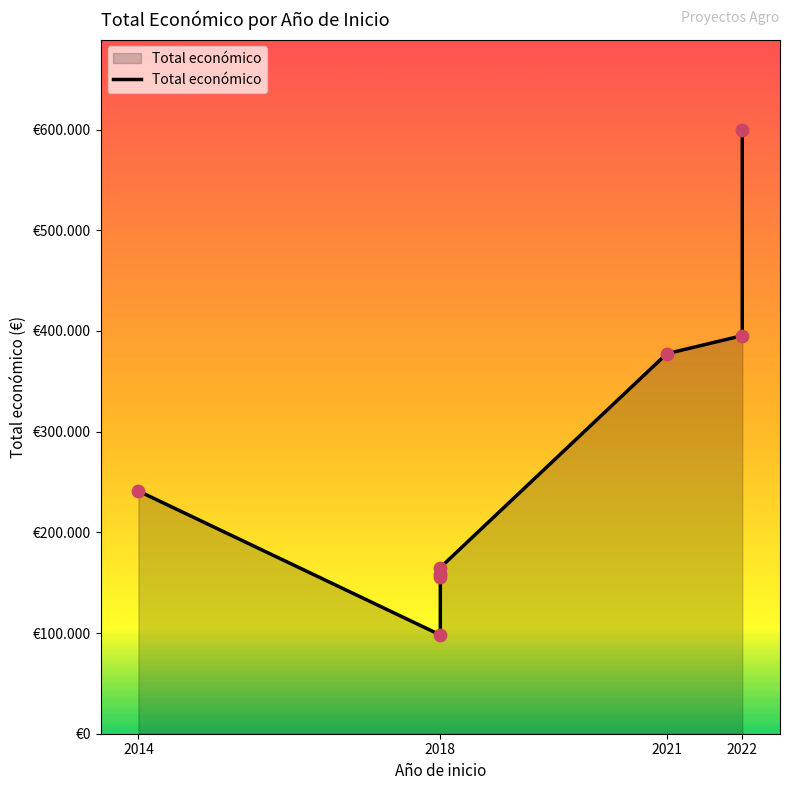

Between 2018 and 2021, which is larger?

2021